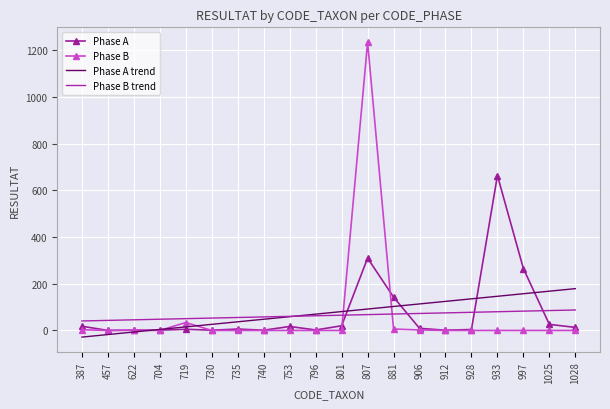

True or false: Phase B trend and Phase B intersect in this chart.

True